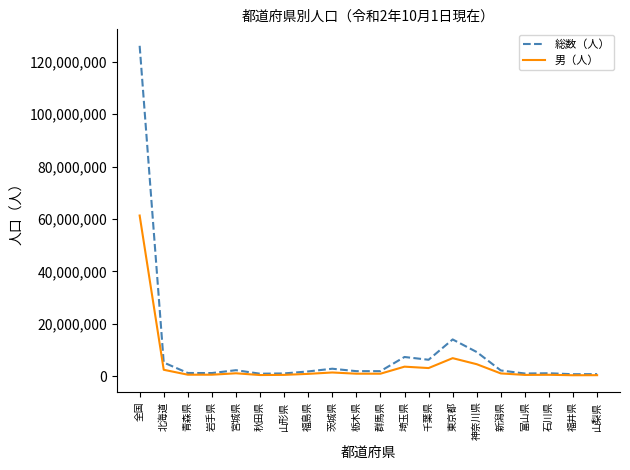

What is the spread (max minus min) of values at 千葉県?

3166493